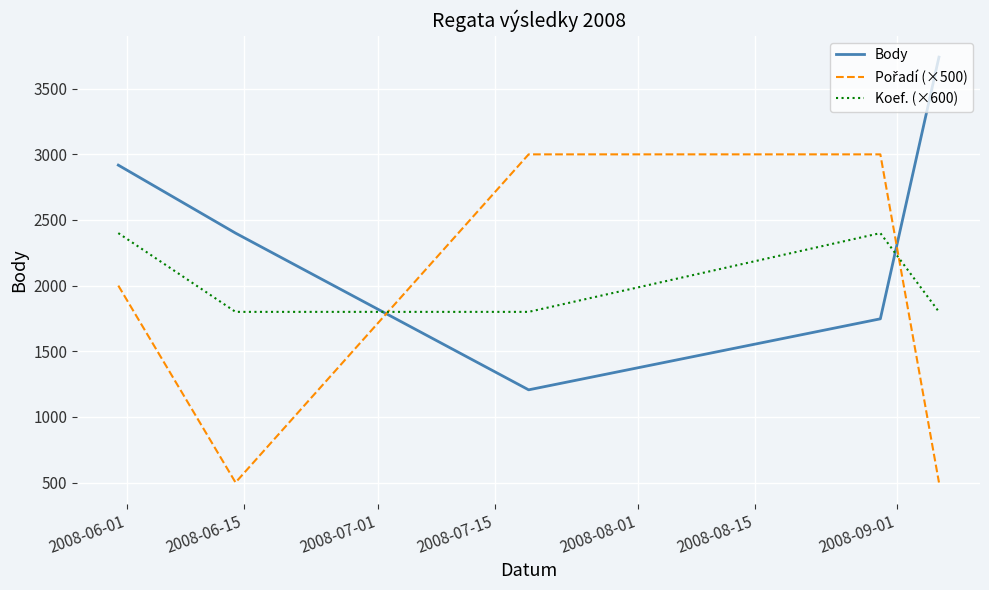

Which series ends up on top after the final intersection of Koef. (×600) and Body?

Body